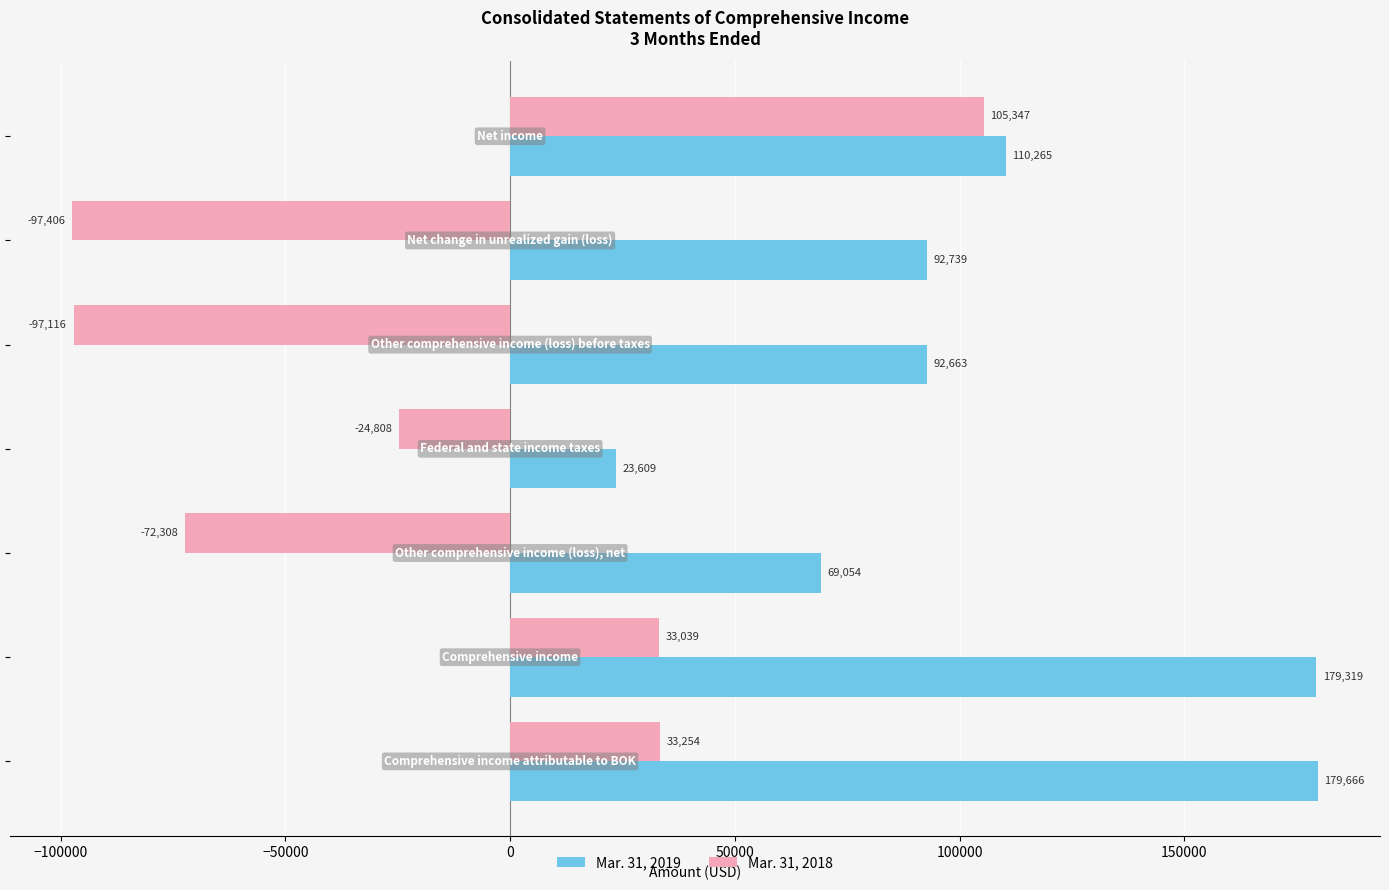

Rank the series by their average value, from lowest to highest.

Mar. 31, 2018, Mar. 31, 2019